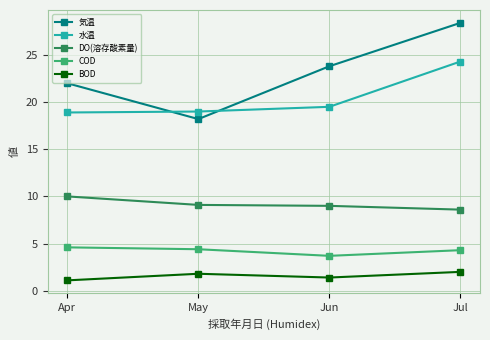

How many series are shown in this chart?

5